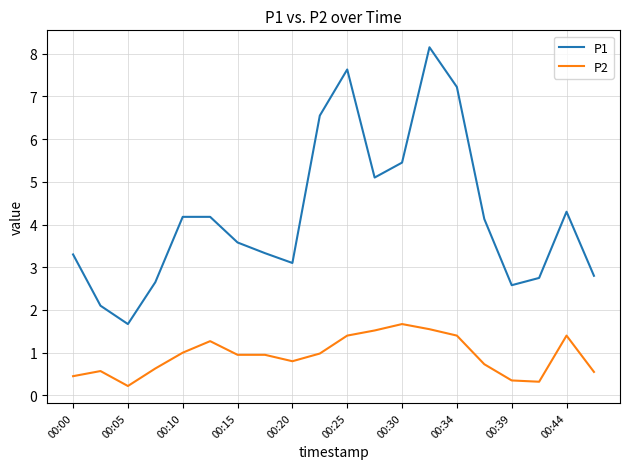

What is the maximum value for P1?

8.2